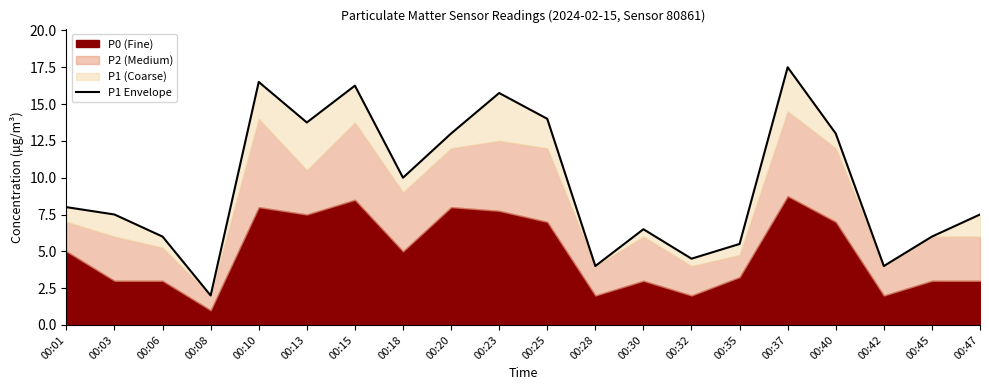

What is the maximum value shown in the chart?

17.5